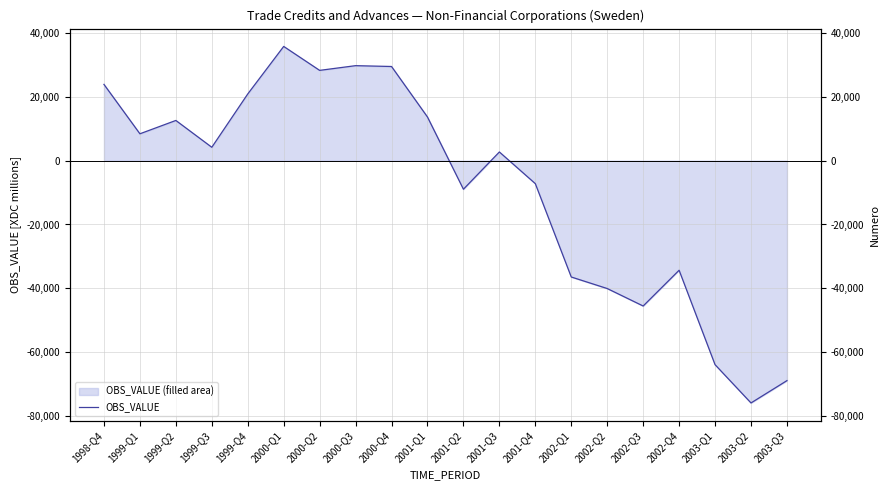

At which category does the data reach its first local peak?

1999-Q2